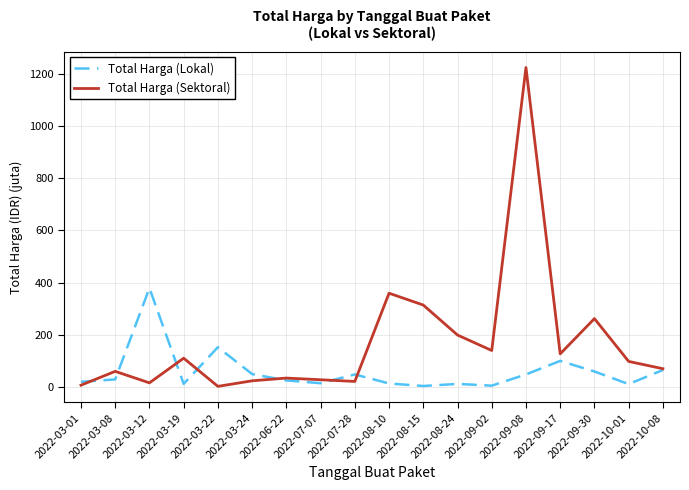

The value of Total Harga (Sektoral) at 2022-08-10 is 359.5. True or false?

True